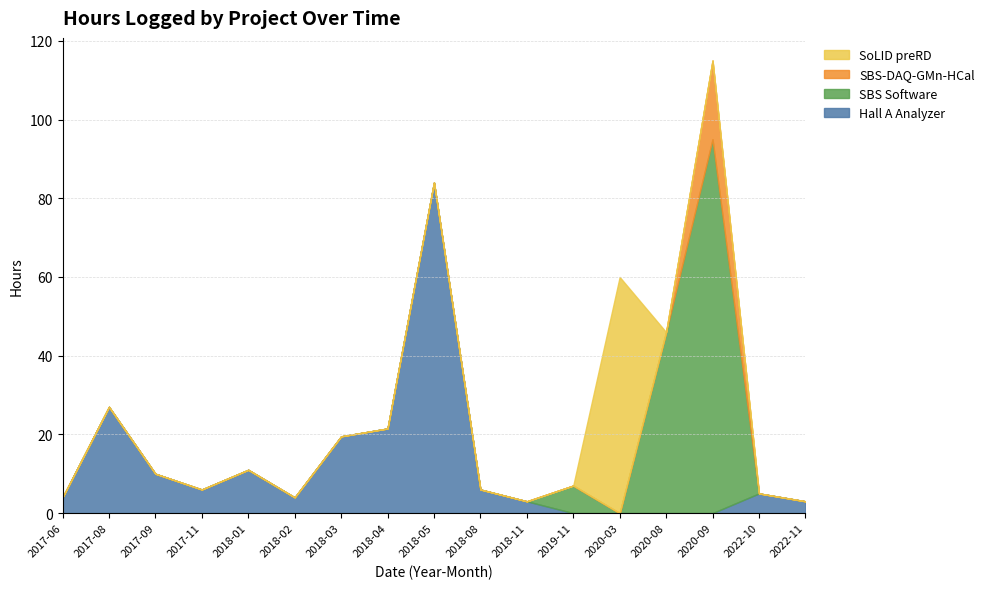

How many lines are shown in the chart?

4